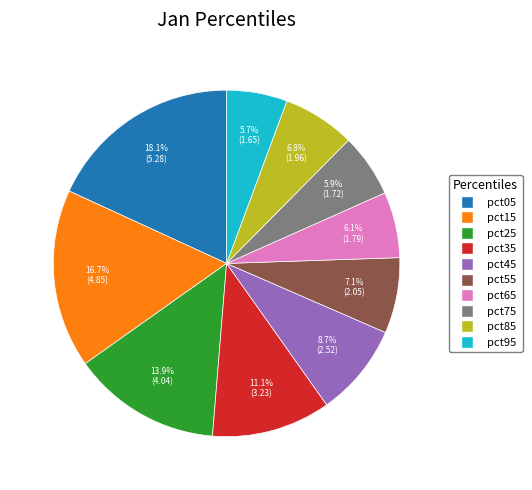

How many segments does this pie chart have?

10